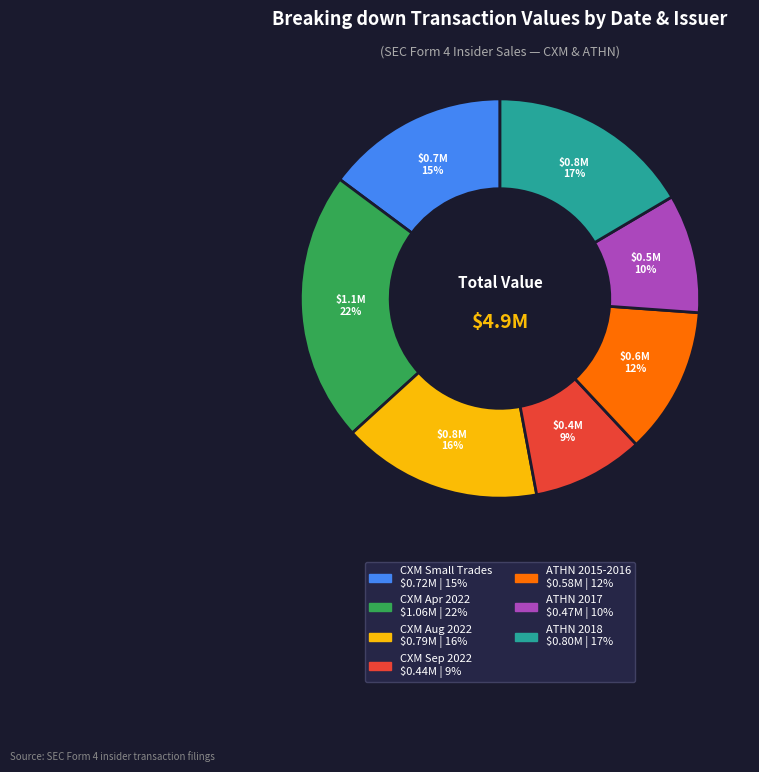

To the nearest percent, what is the difference between the largest and smallest slice percentages?

13%